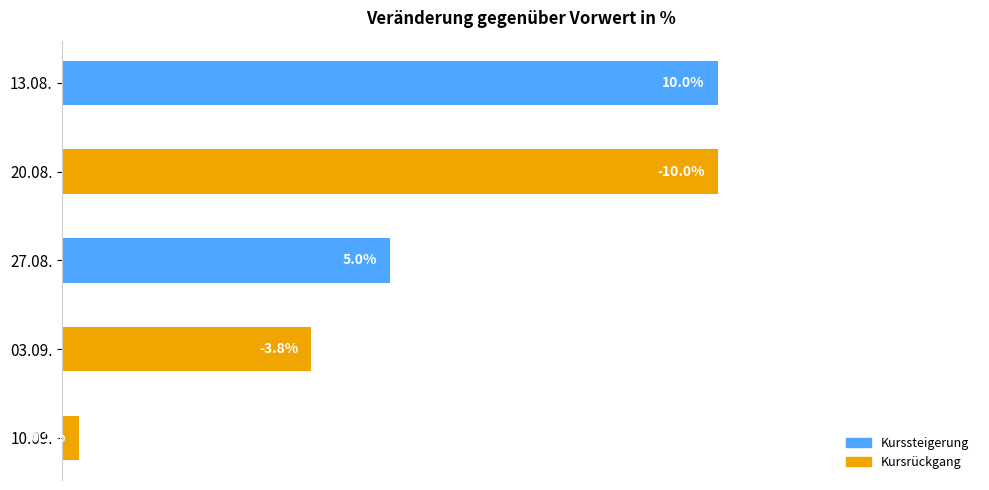

Does the chart contain any negative values?

No